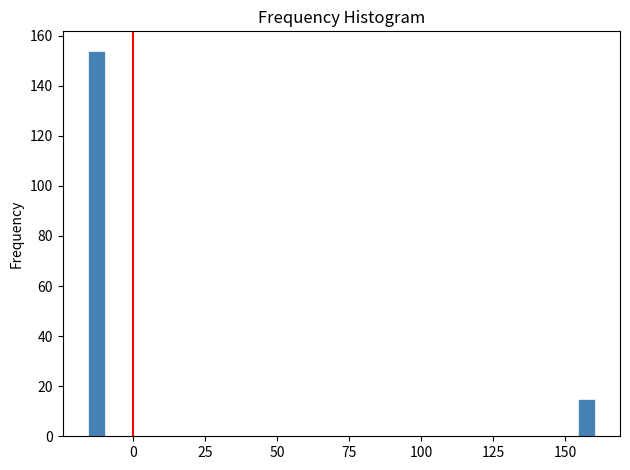

Read against the x-axis, roughly where is the centre of the tallest bar?

-15